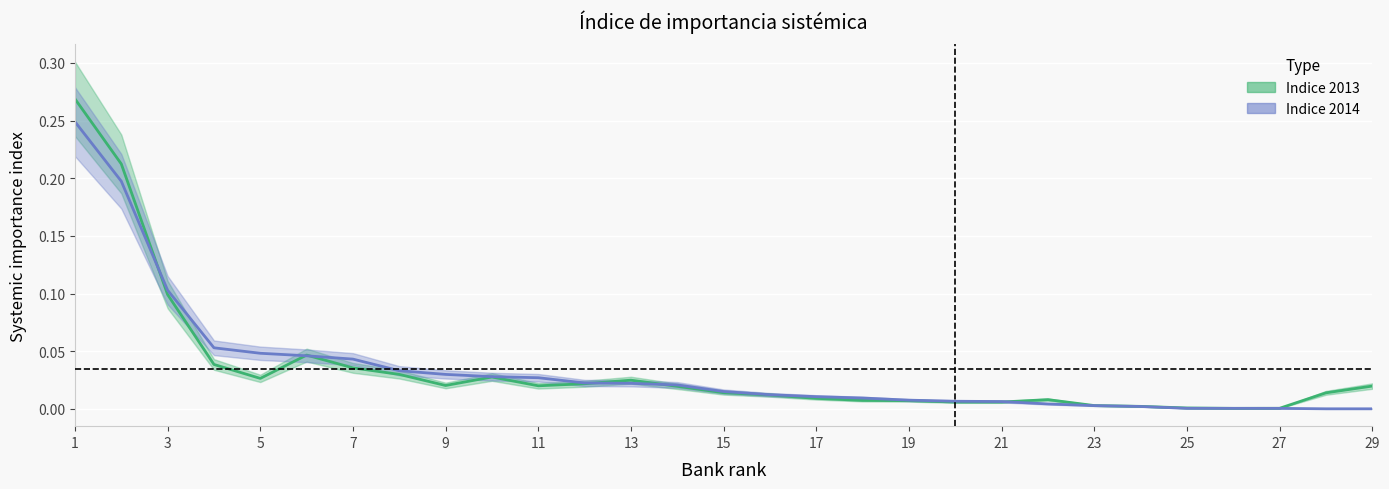

At how many categories does at least one series exceed 0?

29